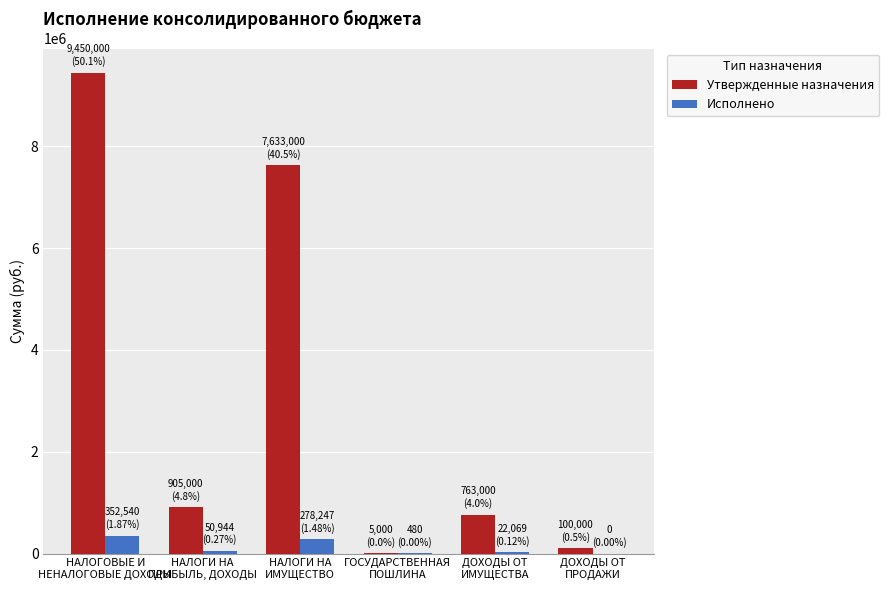

What is the highest value of the Утвержденные назначения series?

9450000.0